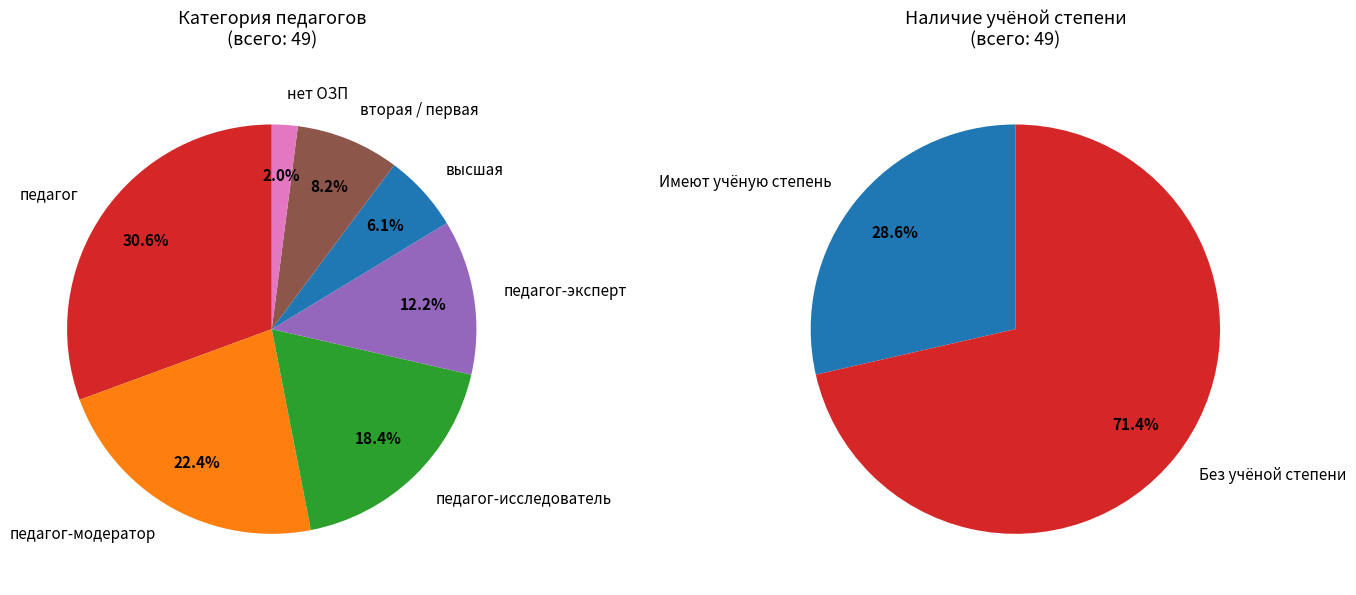

Between педагог-исследователь and высшая, which is larger?

педагог-исследователь